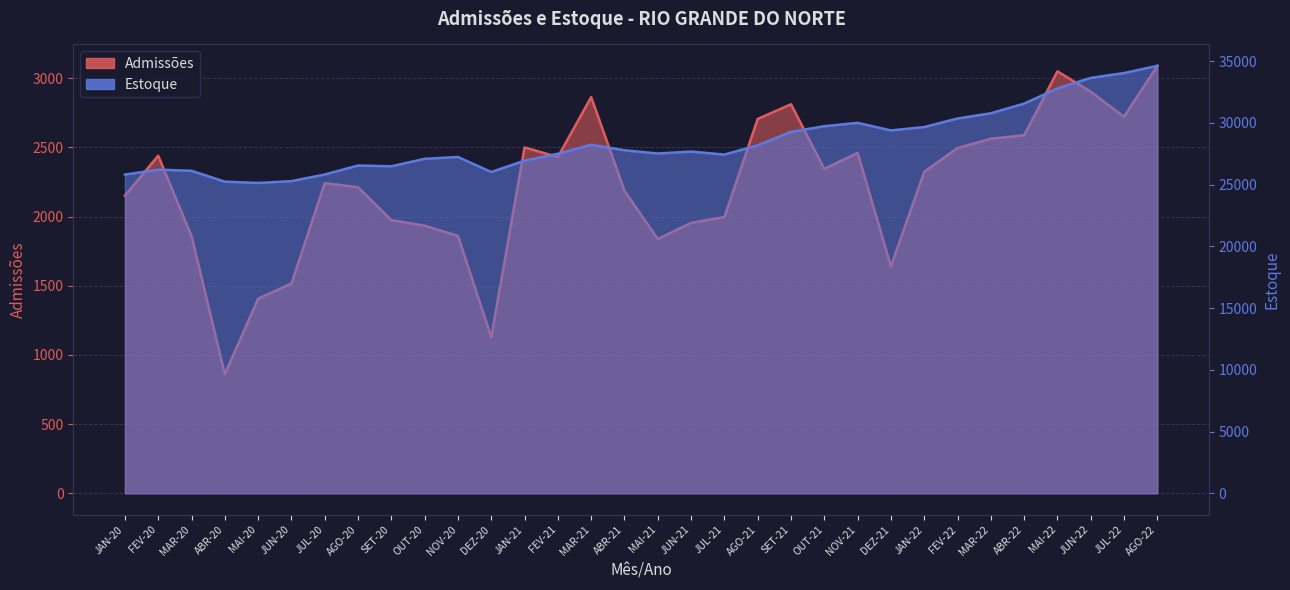

What is the maximum value shown in the chart?

34616